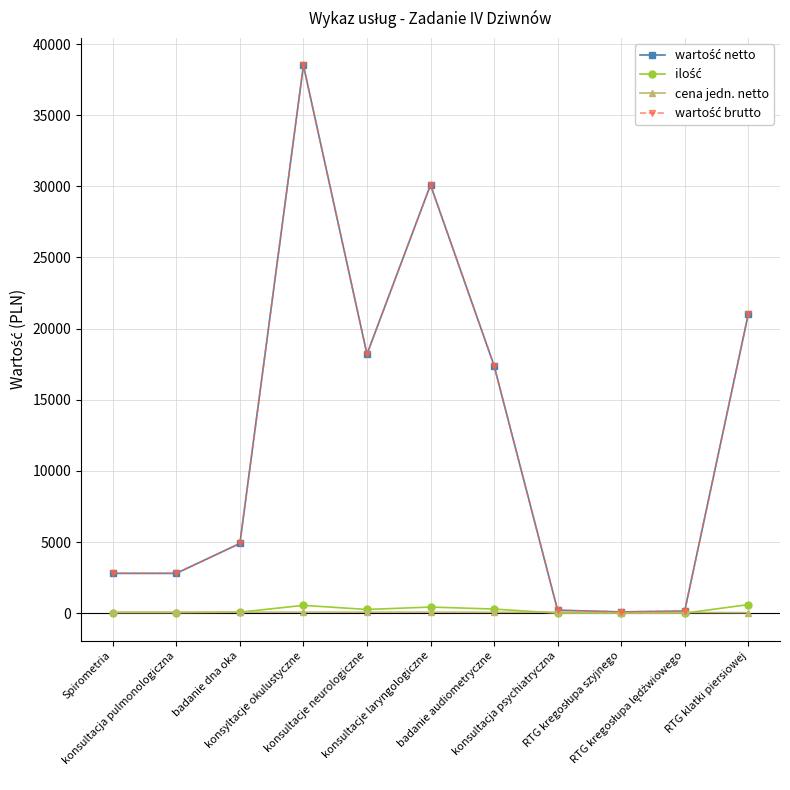

What is the difference between the maximum and minimum values in the wartość netto series?

38410